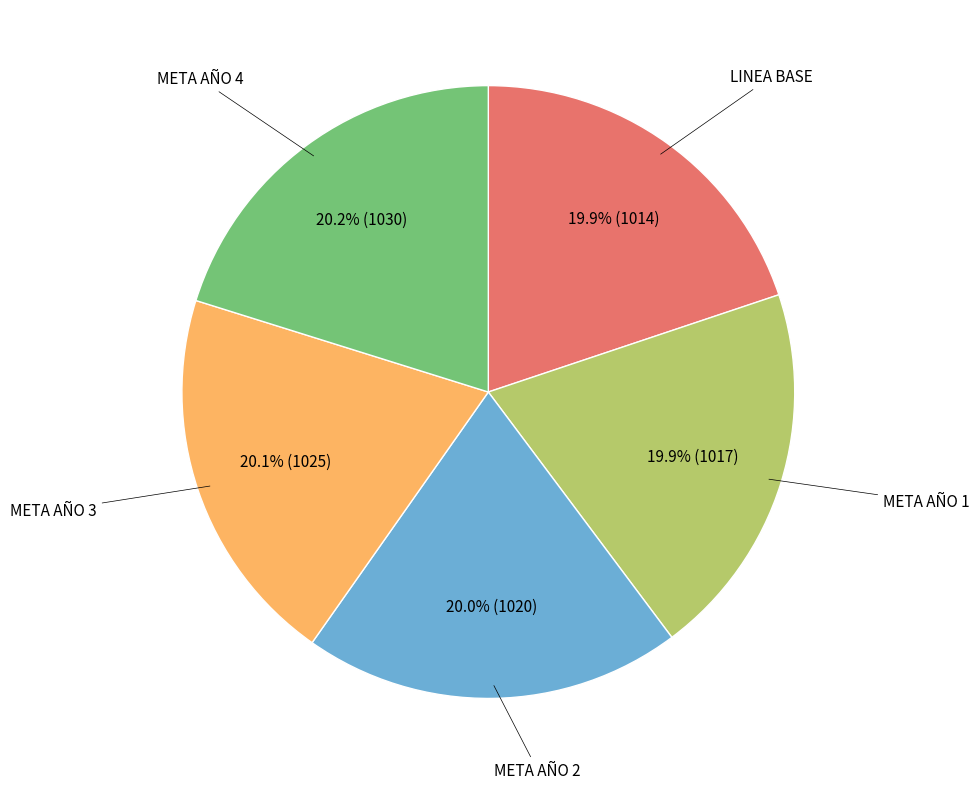

Is LINEA BASE the majority of the pie?

No